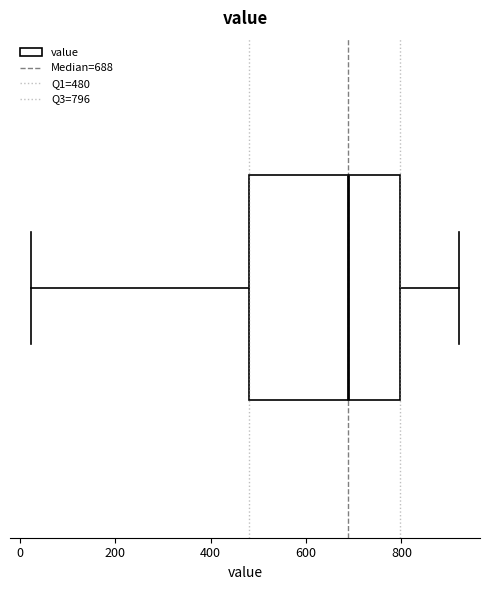

Read this box plot against the x-axis: the position of the median line, the range covered by the box, and the ends of both whiskers. The values are not printed on the chart, so give them approximately, as read against the axis.

median 680, box 480 to 800, whiskers 20 to 920